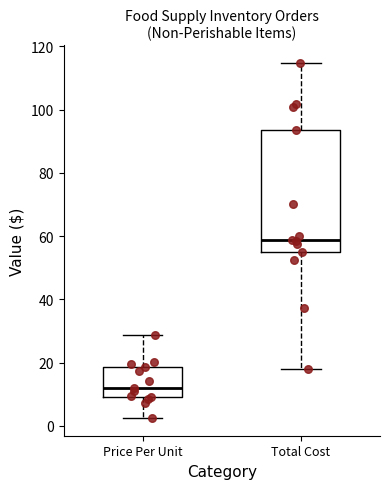

Which box has the lowest median line?

Price Per Unit